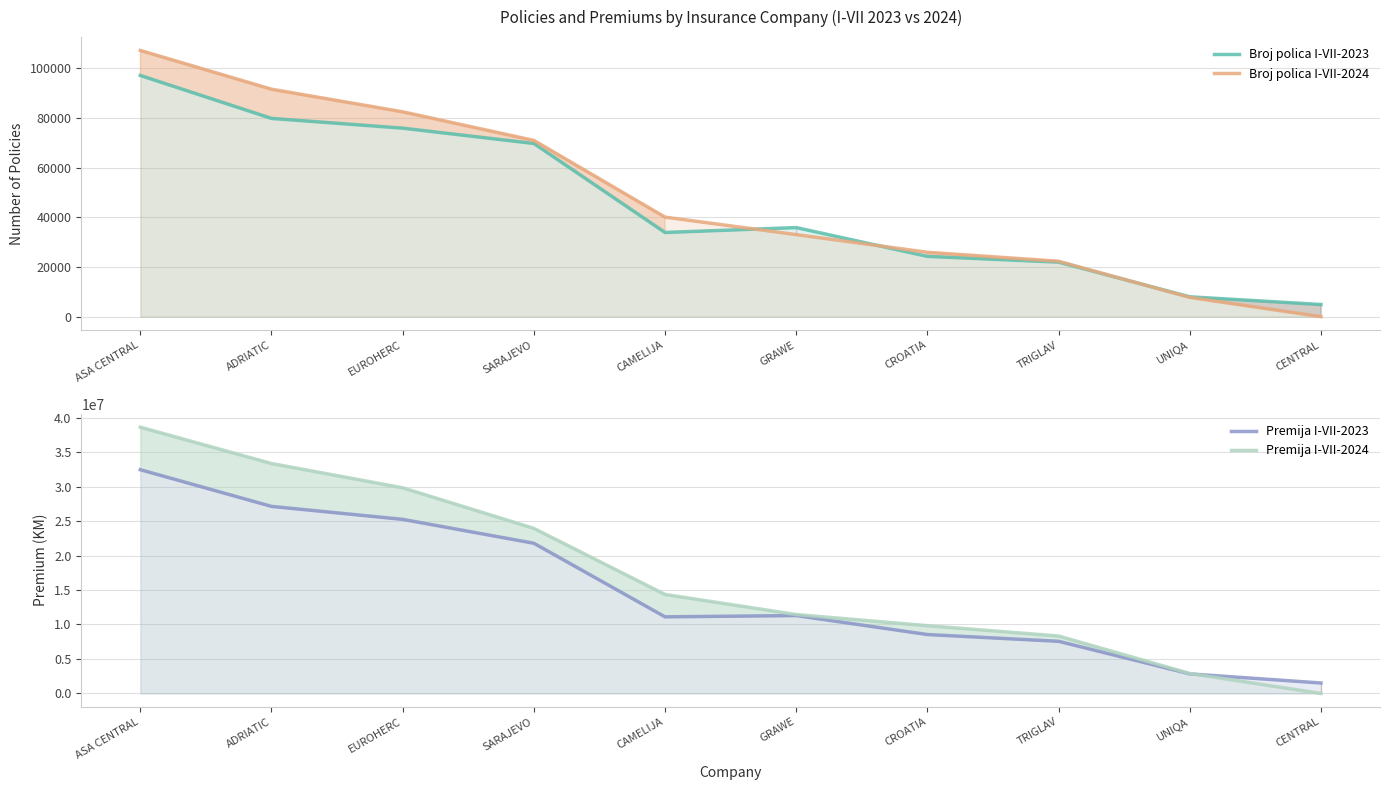

What are all the series names shown in the legend?

Broj polica I-VII-2023, Broj polica I-VII-2024, Premija I-VII-2023, Premija I-VII-2024